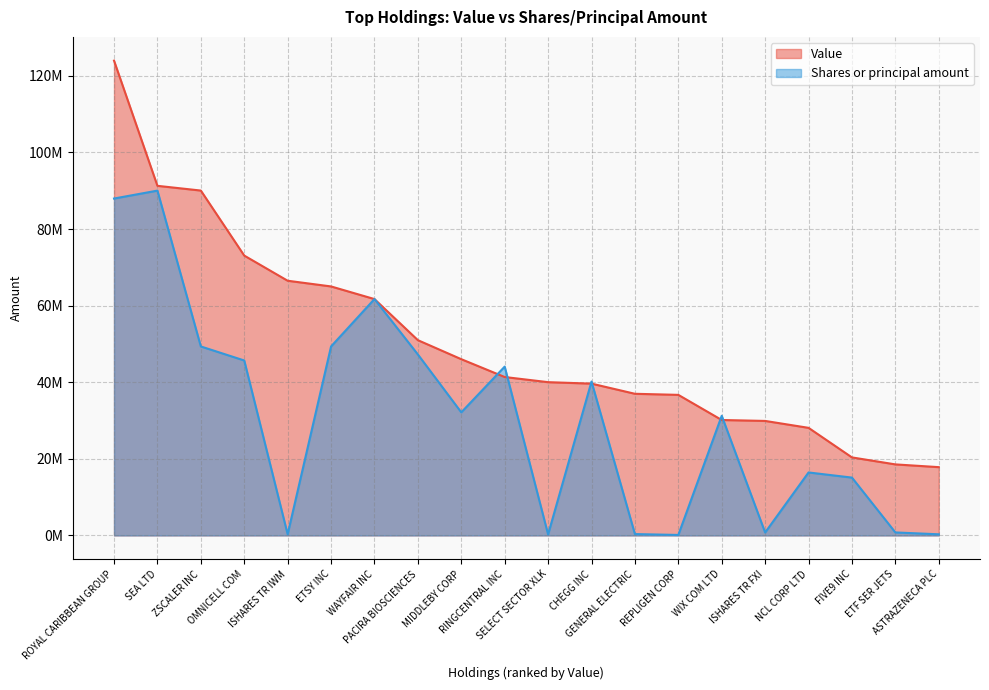

At which category is the sum across all series the highest?

ROYAL CARIBBEAN GROUP